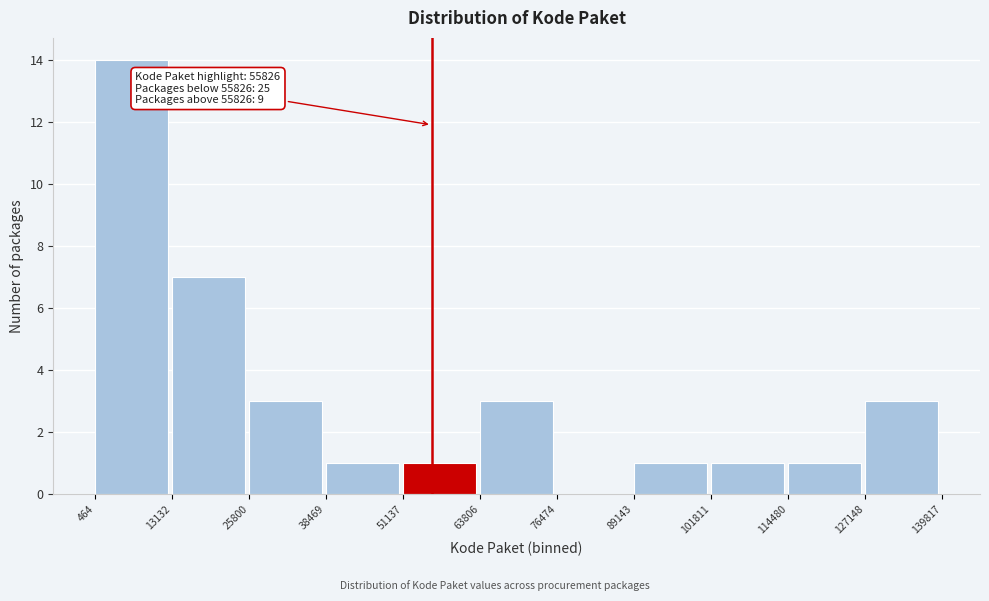

Over which range of the x-axis is the bar tallest?

464 to 13132